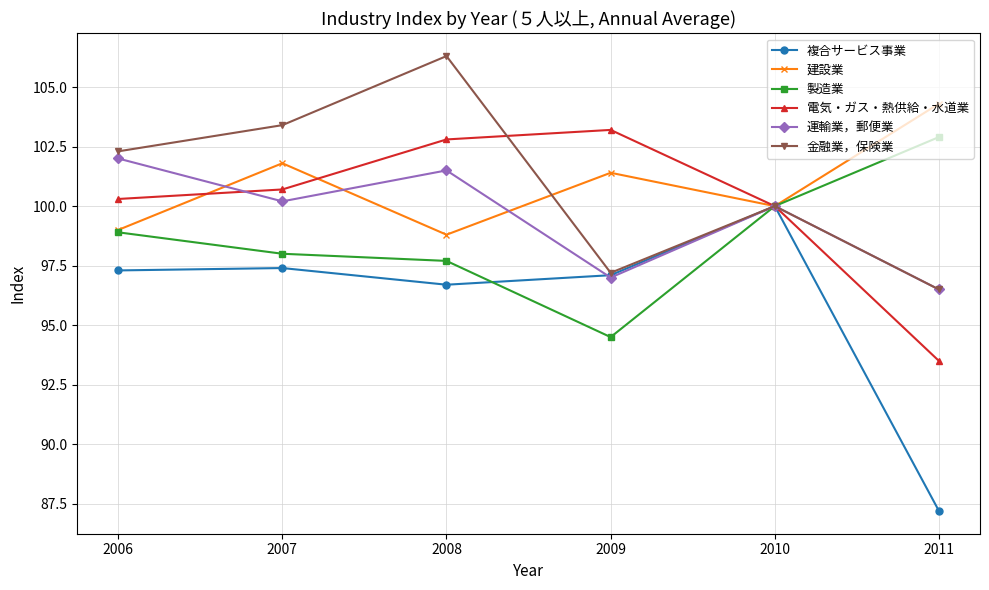

True or false: 複合サービス事業 has a value of 97.3 at 2006.

True